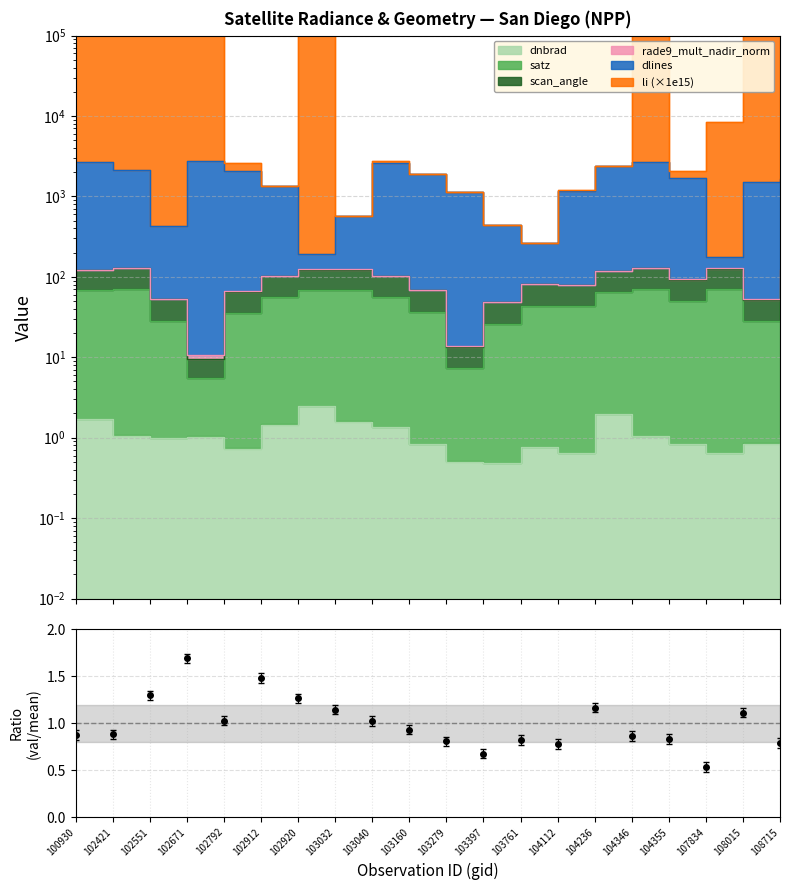

Reading left to right, transcribe all the data shown in this chart.

0.9	0.9	1.3	1.7	1.0	1.5	1.3	1.1	1.0	0.9	0.8	0.7	0.8	0.8	1.2	0.9	0.8	0.5	1.1	0.8